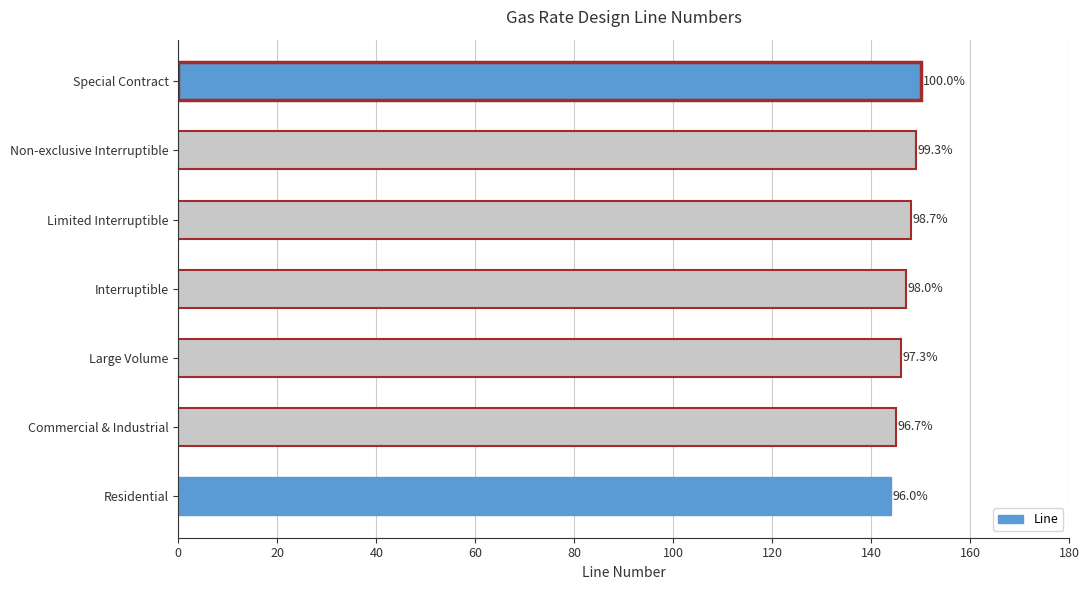

Does the chart contain any negative values?

No